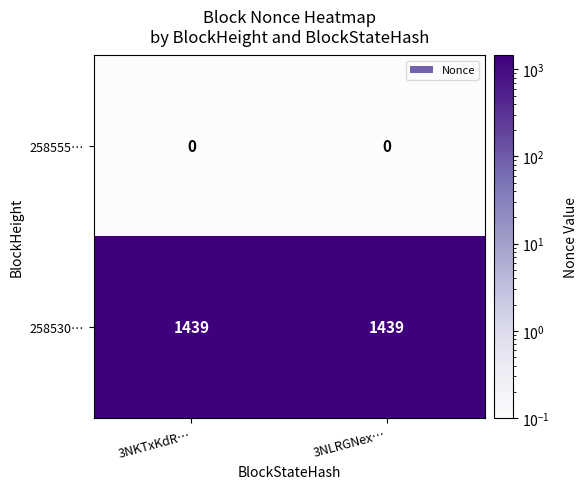

What is the difference between the highest and lowest values at 3NLRGNex…?

1439